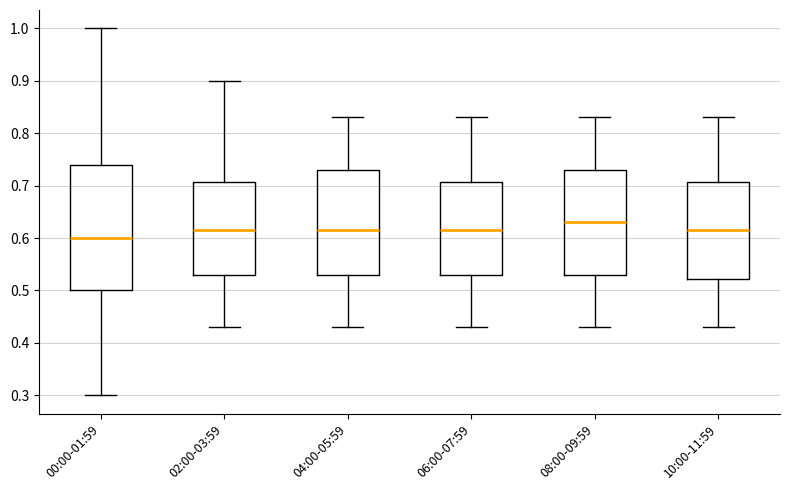

Reading left to right, read every box against the y-axis: the position of its median line, the range the box covers, and the ends of its whiskers. The values are not printed on the chart, so give them approximately, as read against the axis.

00:00-01:59: median 0.60, box 0.50 to 0.74, whiskers 0.30 to 1.00
02:00-03:59: median 0.62, box 0.53 to 0.71, whiskers 0.43 to 0.90
04:00-05:59: median 0.62, box 0.53 to 0.73, whiskers 0.43 to 0.83
06:00-07:59: median 0.62, box 0.53 to 0.71, whiskers 0.43 to 0.83
08:00-09:59: median 0.63, box 0.53 to 0.73, whiskers 0.43 to 0.83
10:00-11:59: median 0.62, box 0.52 to 0.71, whiskers 0.43 to 0.83